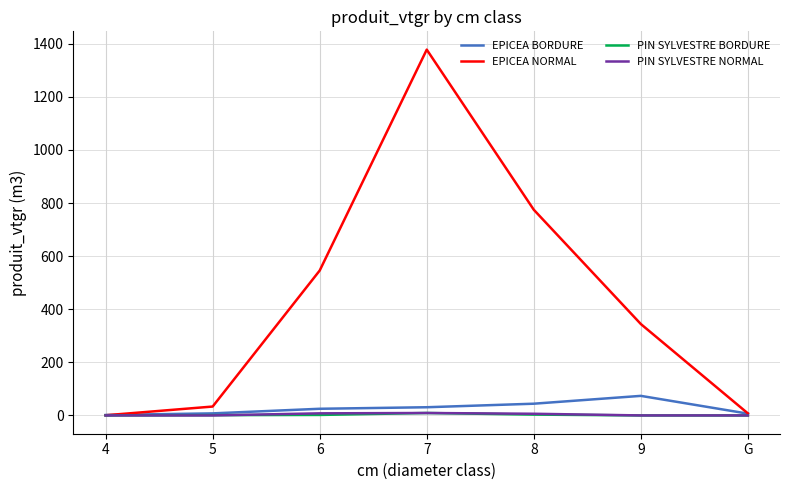

Which series has the widest spread of values?

EPICEA NORMAL